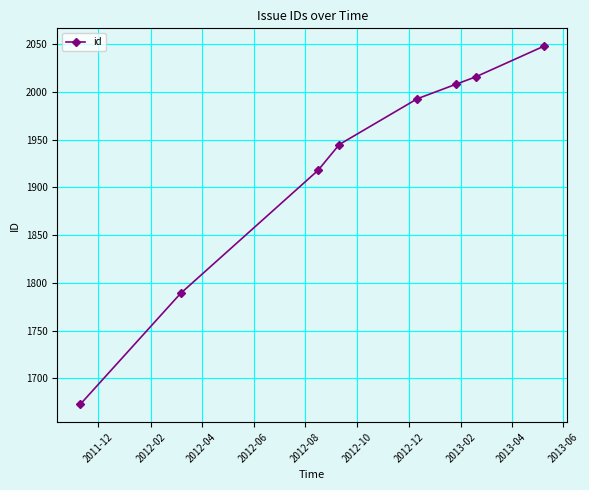

What is the value of the 6th point from the left?

2008